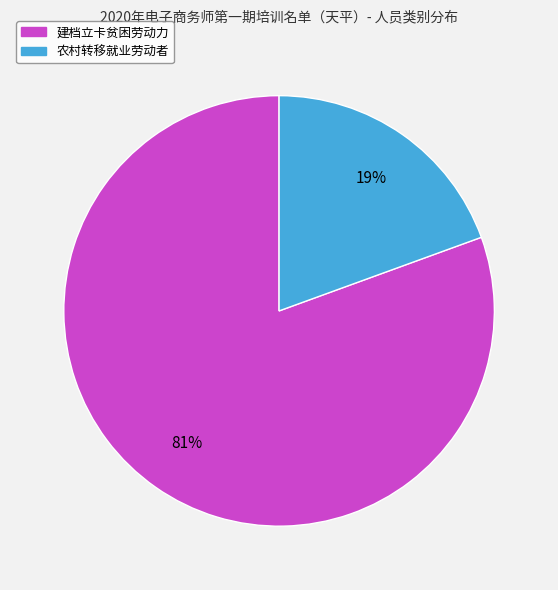

Do 建档立卡贫困劳动力 and 农村转移就业劳动者 together represent more than half of the pie?

Yes